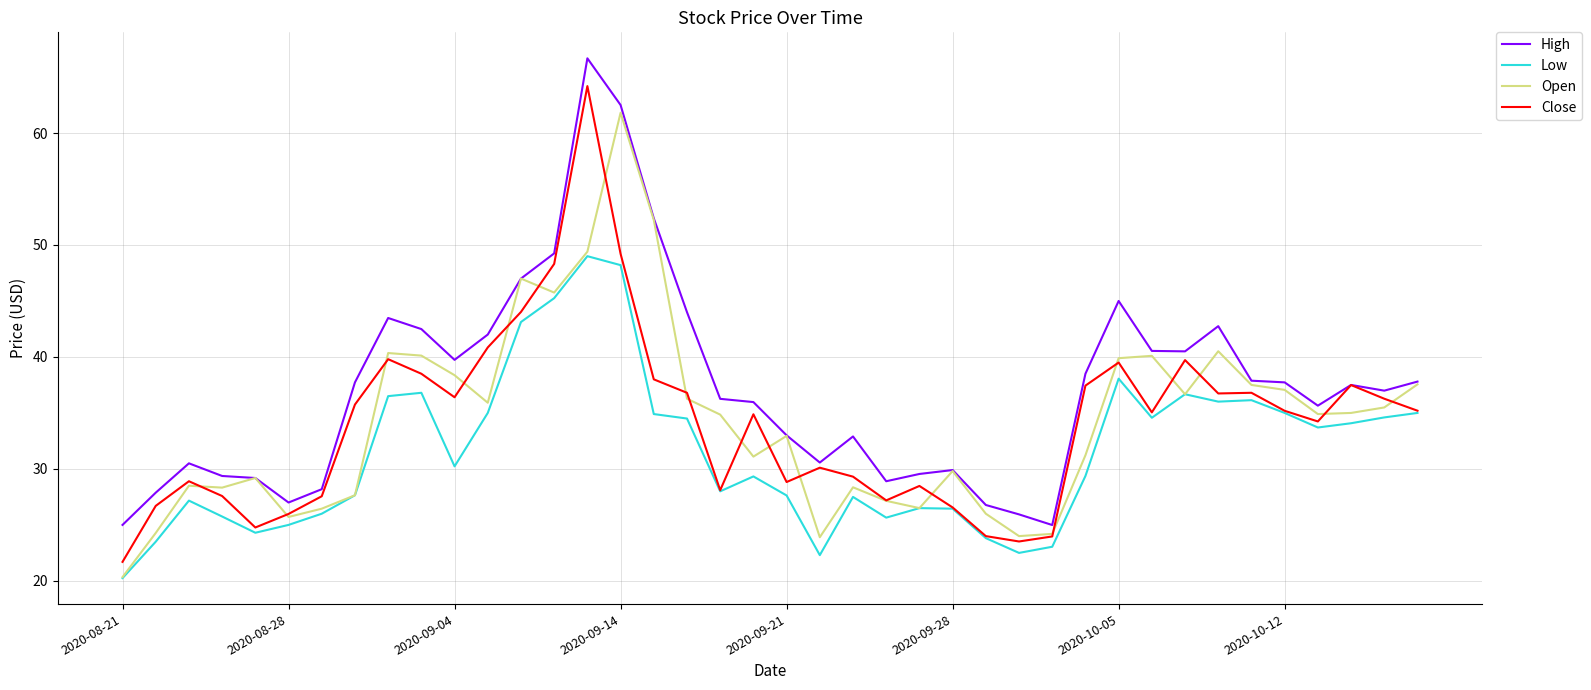

List the series in order of their peak value, highest first.

High, Close, Open, Low